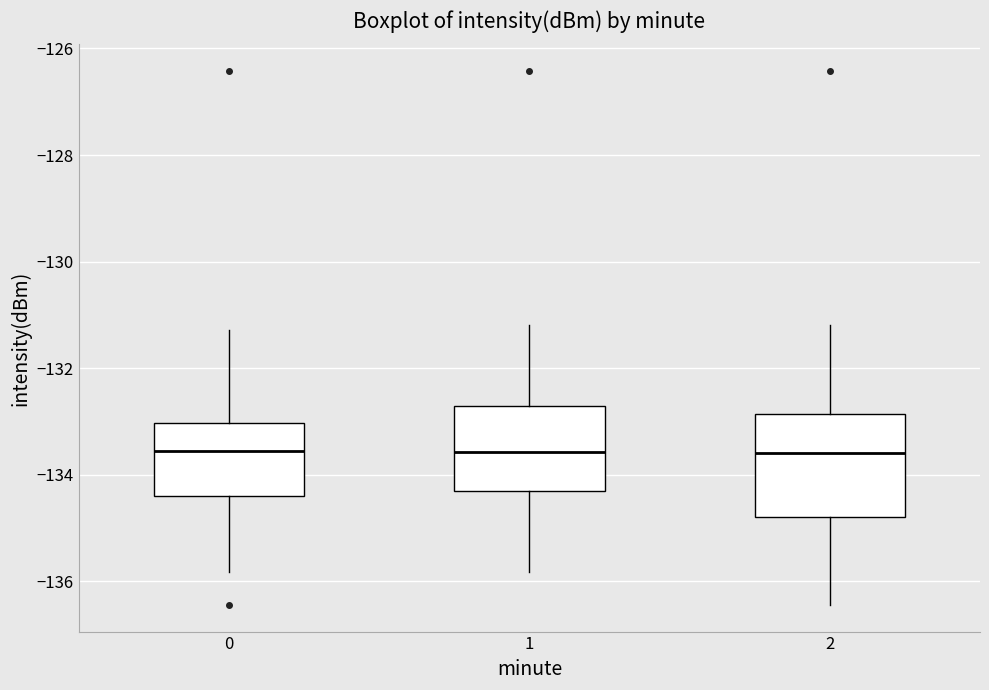

Reading left to right, read every box against the y-axis: the position of its median line, the range the box covers, and the ends of its whiskers. The values are not printed on the chart, so give them approximately, as read against the axis.

0: median -133.6, box -134.4 to -133.0, whiskers -135.8 to -131.2
1: median -133.6, box -134.4 to -132.8, whiskers -135.8 to -131.2
2: median -133.6, box -134.8 to -132.8, whiskers -136.4 to -131.2